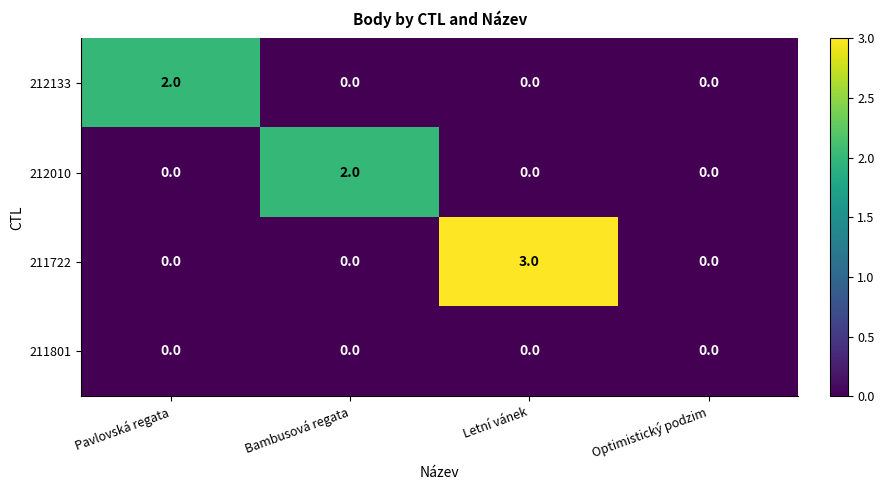

Which series has the widest spread of values?

211722